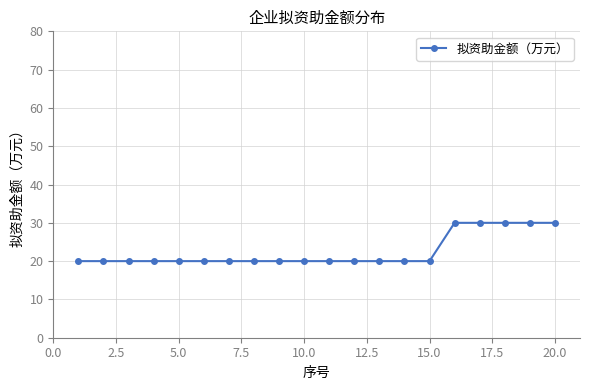

What is the greatest value displayed?

30